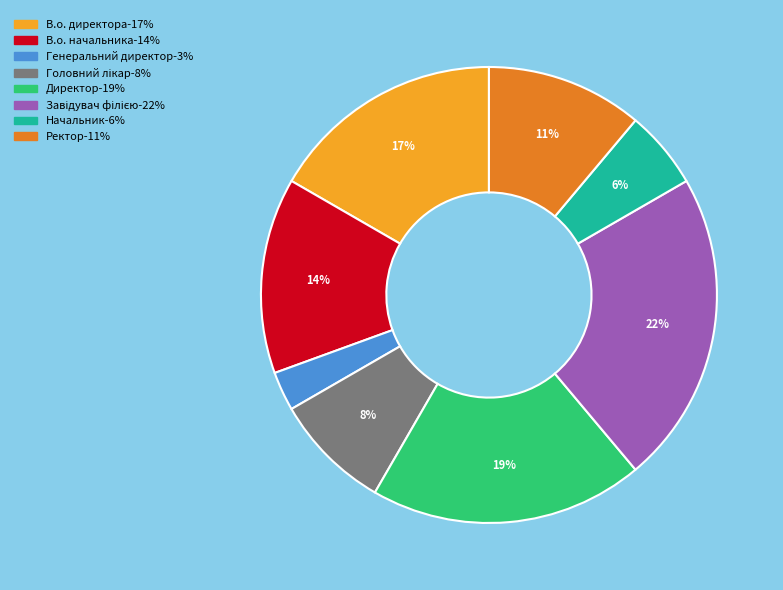

Count the number of slices in the pie.

8